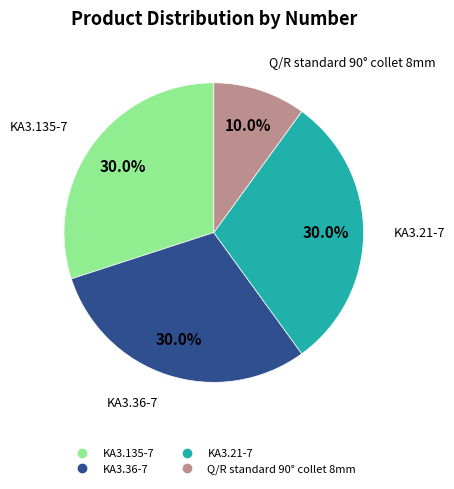

How many segments does this pie chart have?

4